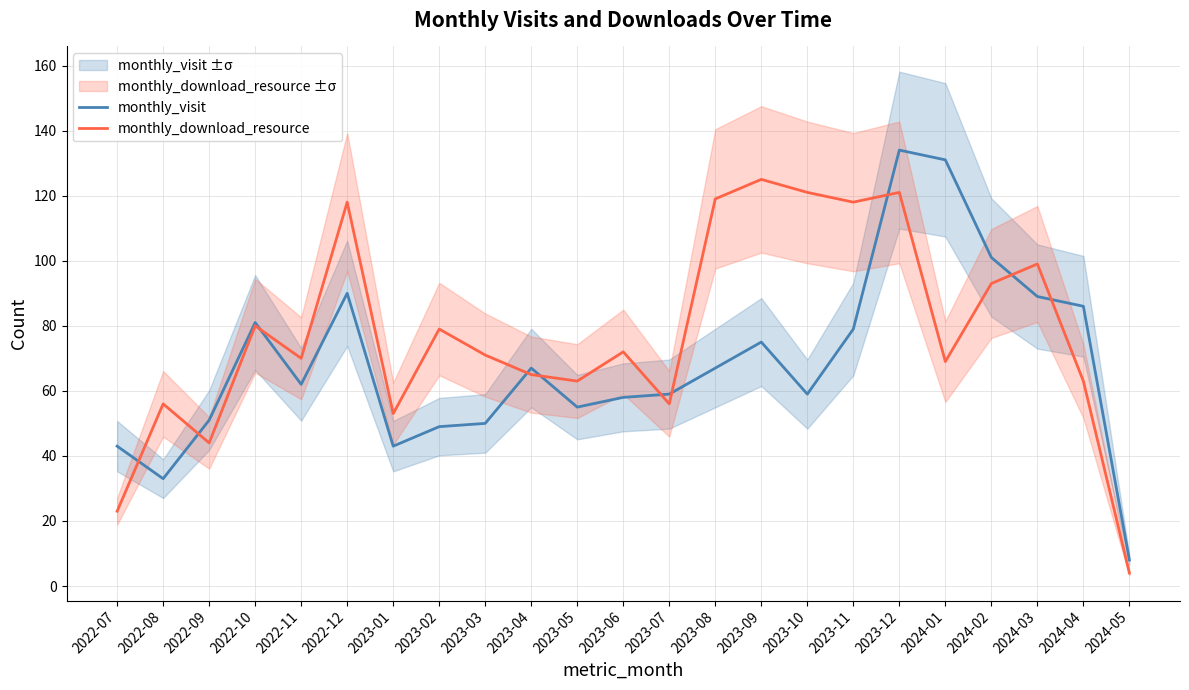

Which series has the widest spread of values?

monthly_visit